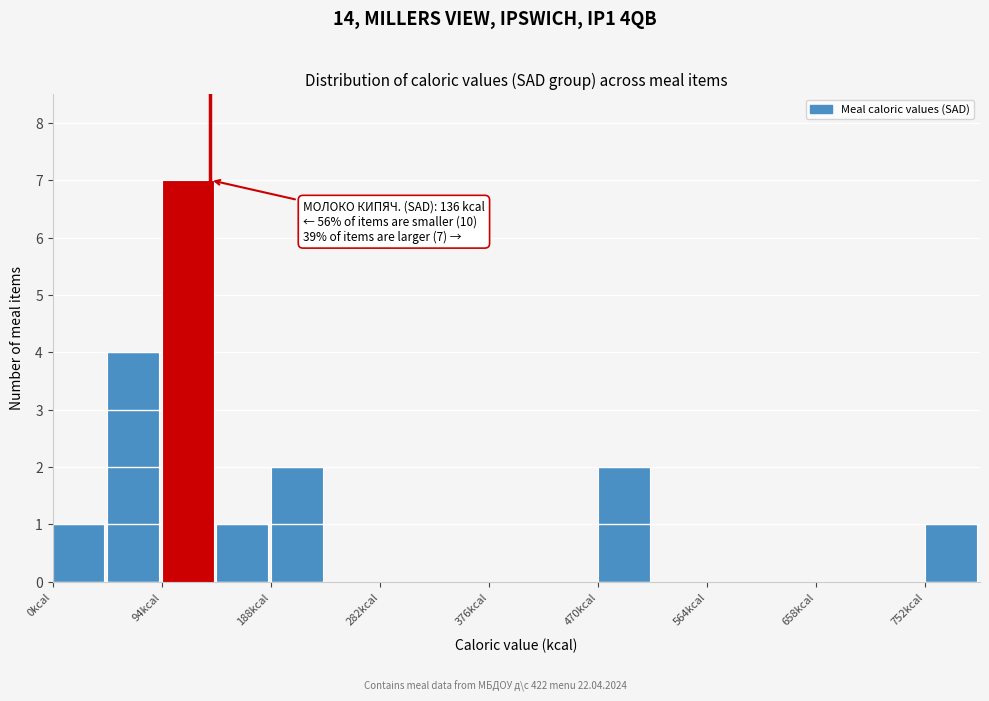

Over which range of the x-axis is the bar tallest?

90 to 140